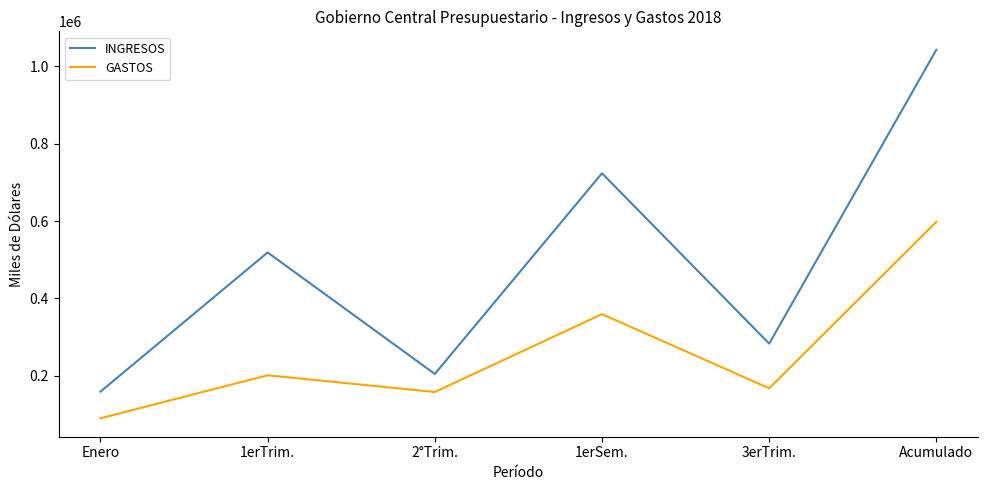

How many distinct data groups are displayed?

2